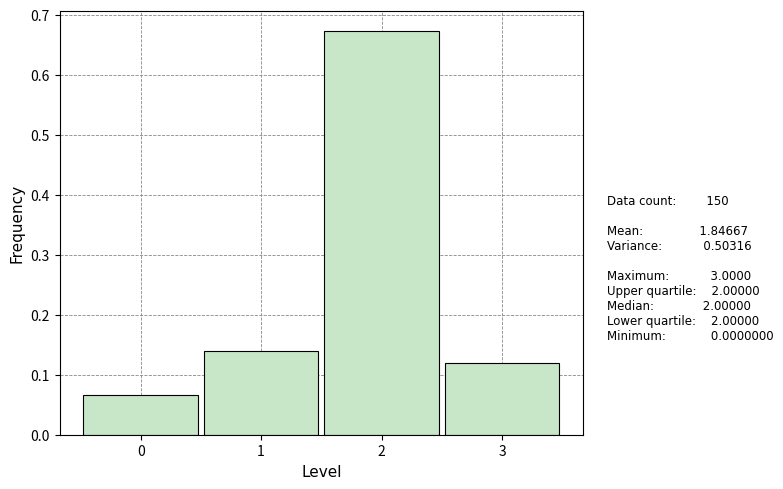

Over which range of the x-axis is the bar tallest?

1.5 to 2.5